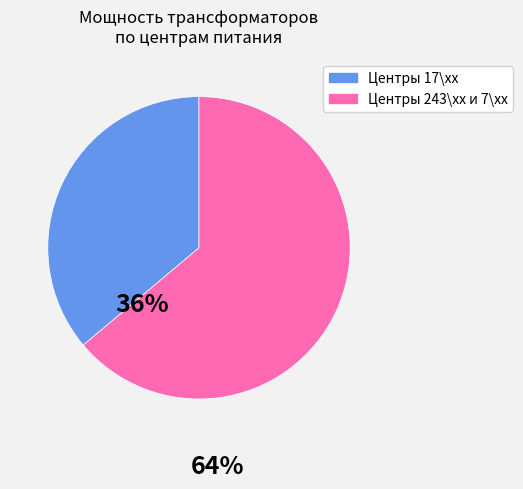

Which has a higher value, Центры 243\хх и 7\хх or Центры 17\хх?

Центры 243\хх и 7\хх